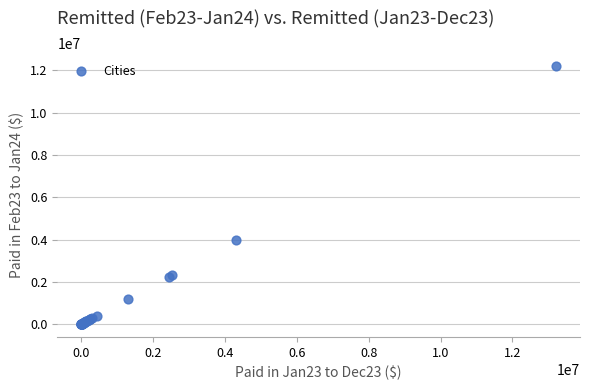

What Y value in the scatter plot is closest to 6097260?

3968781.1